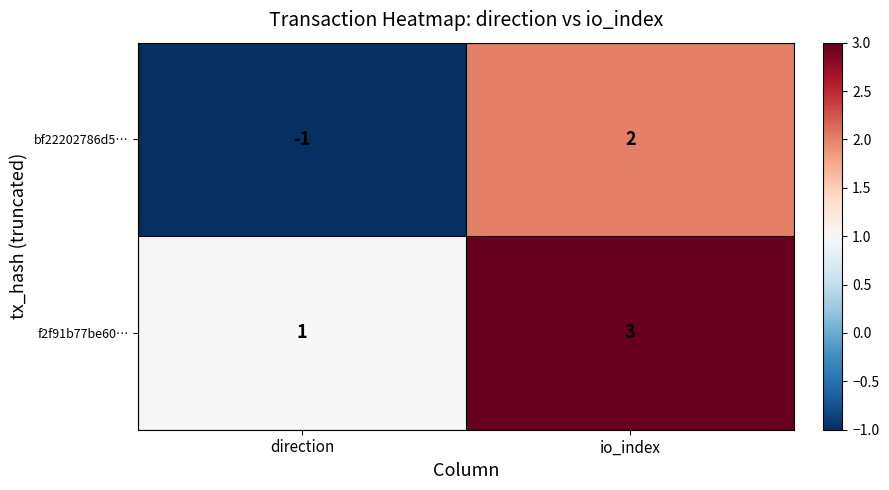

Count the number of categories in the chart.

2